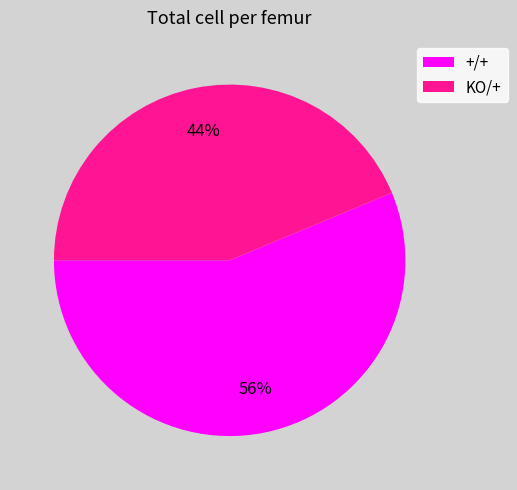

What is the smallest slice in the pie chart?

KO/+